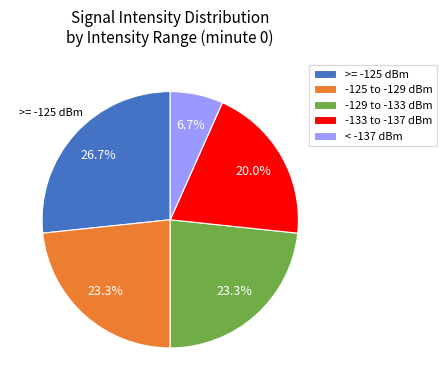

Approximately how many times larger is the value at -125 to -129 dBm compared to >= -125 dBm?

0.9